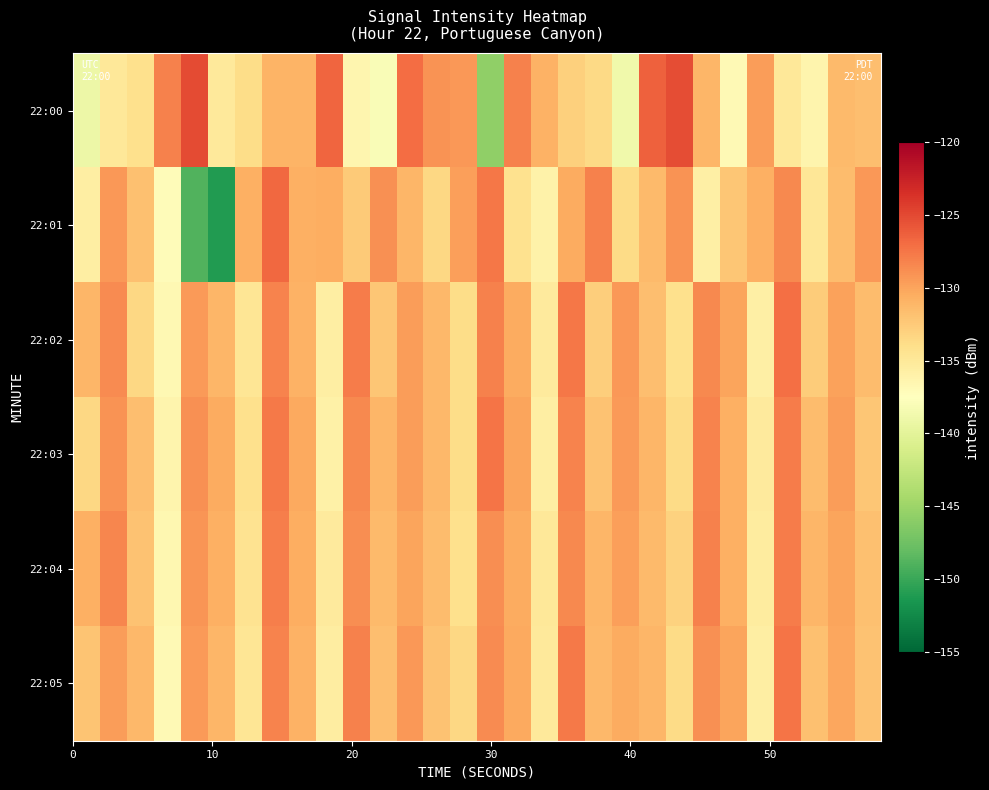

Which series has the largest range (max minus min)?

22:01